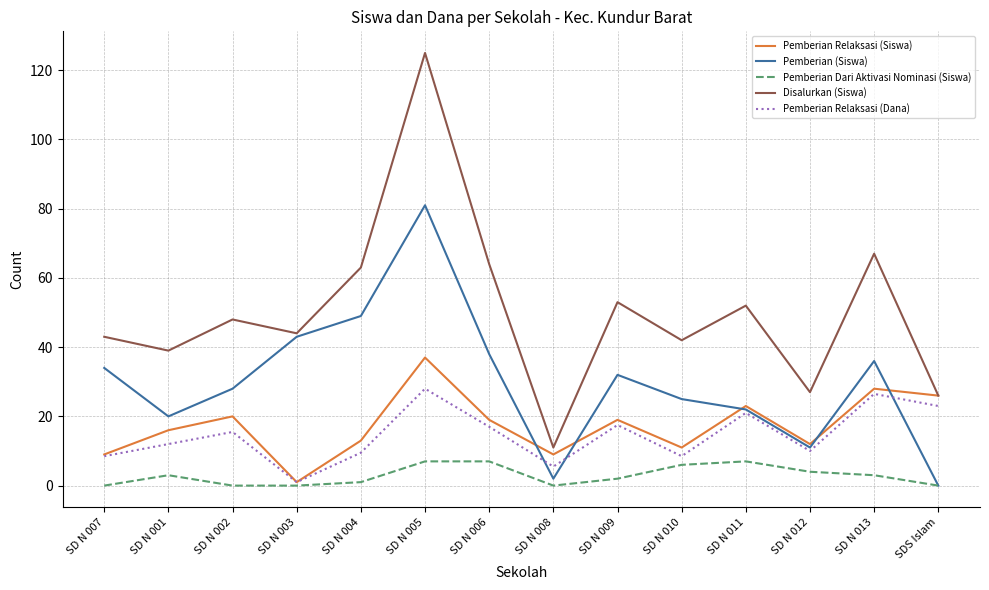

What is the maximum value shown in the chart?

125.0